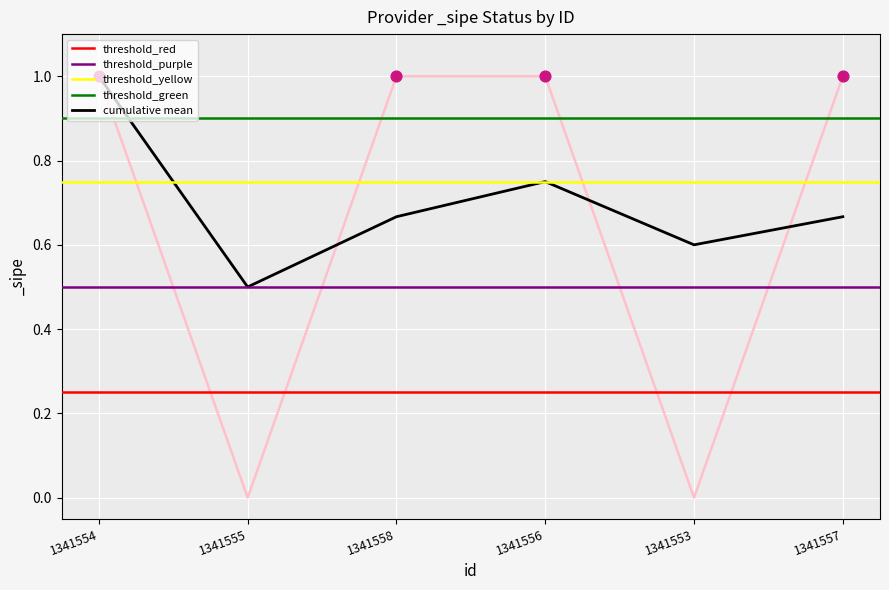

What is the change in value from 1341556 to 1341553?

-1